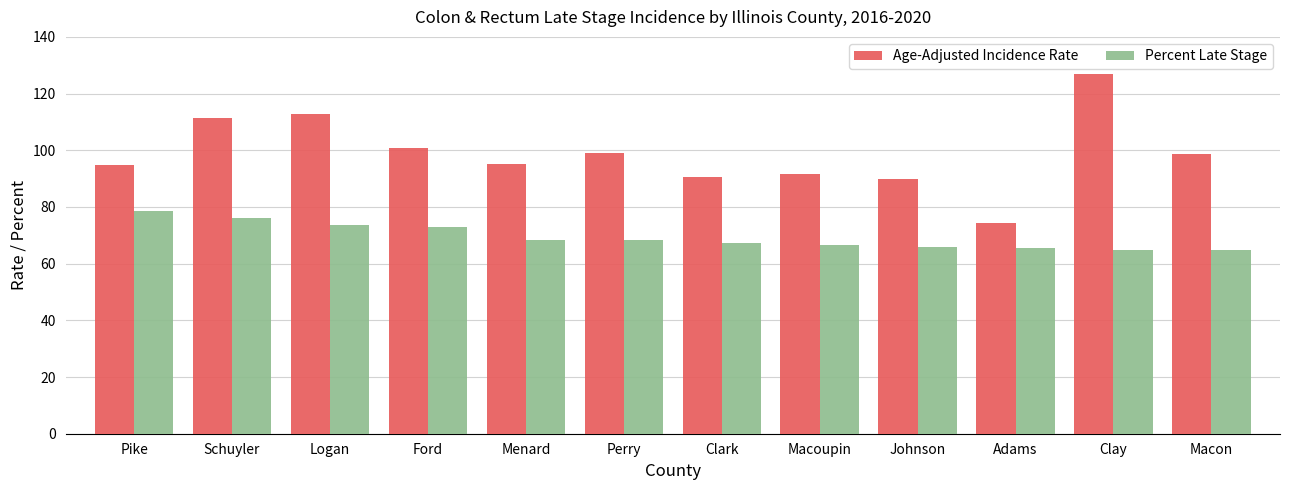

What is the spread (max minus min) of values at Clay?

62.2